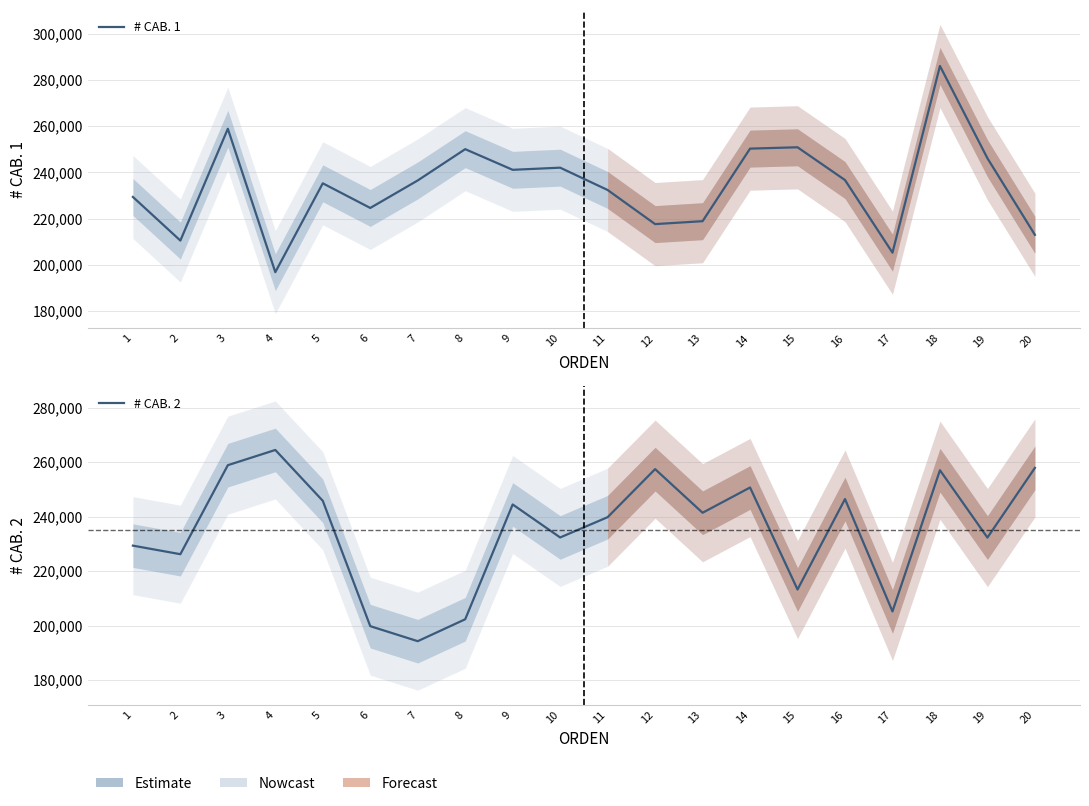

Which series has the largest total across all categories?

# CAB. 2